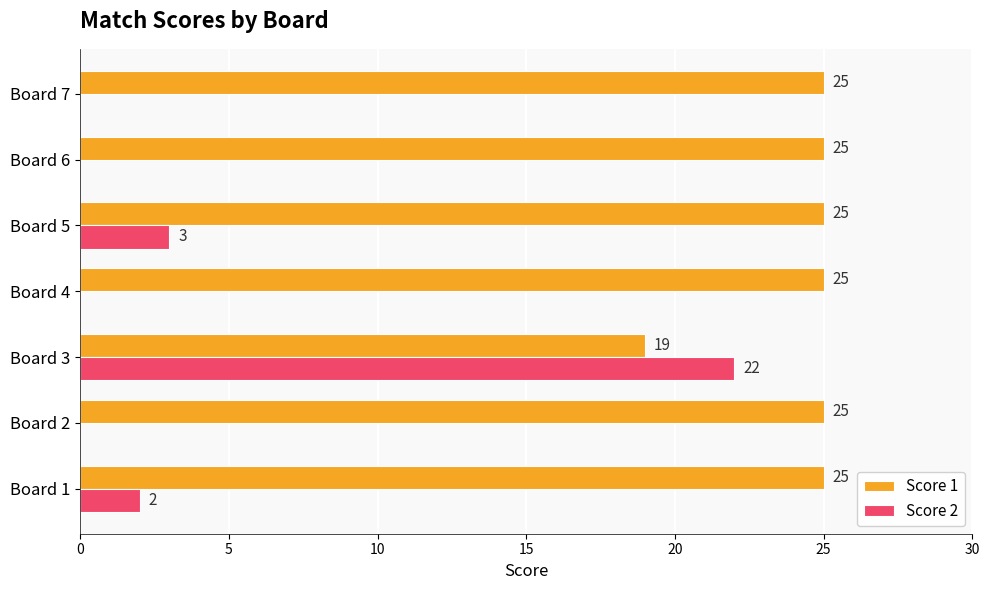

The Score 2 series shows 1 at Board 1. True or false?

False